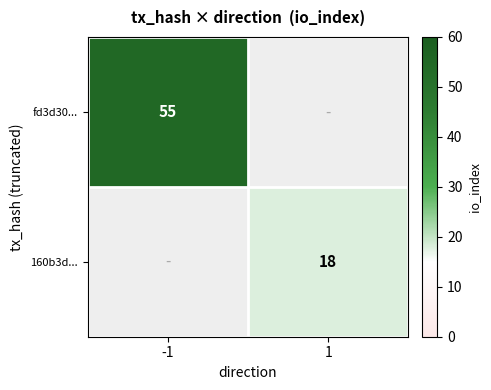

The value of 160b3d... at 1 is 6.6. True or false?

False